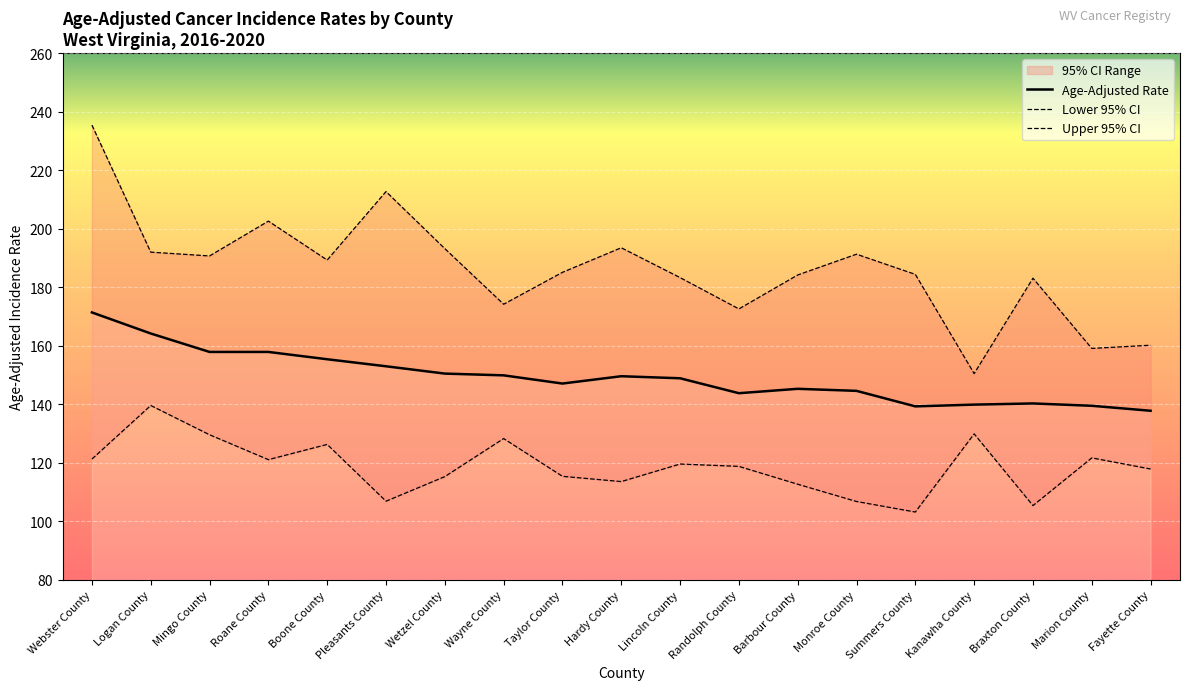

Where does the Lower 95% CI series first go above 118?

Webster County